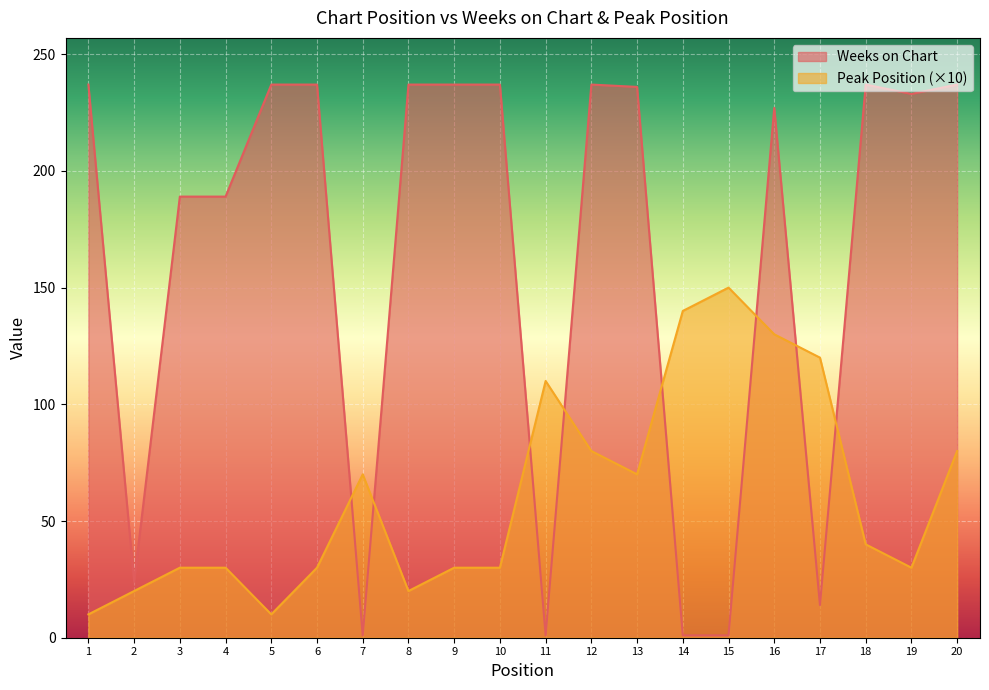

List the series in order of their peak value, lowest first.

Peak Position (×10), Weeks on Chart